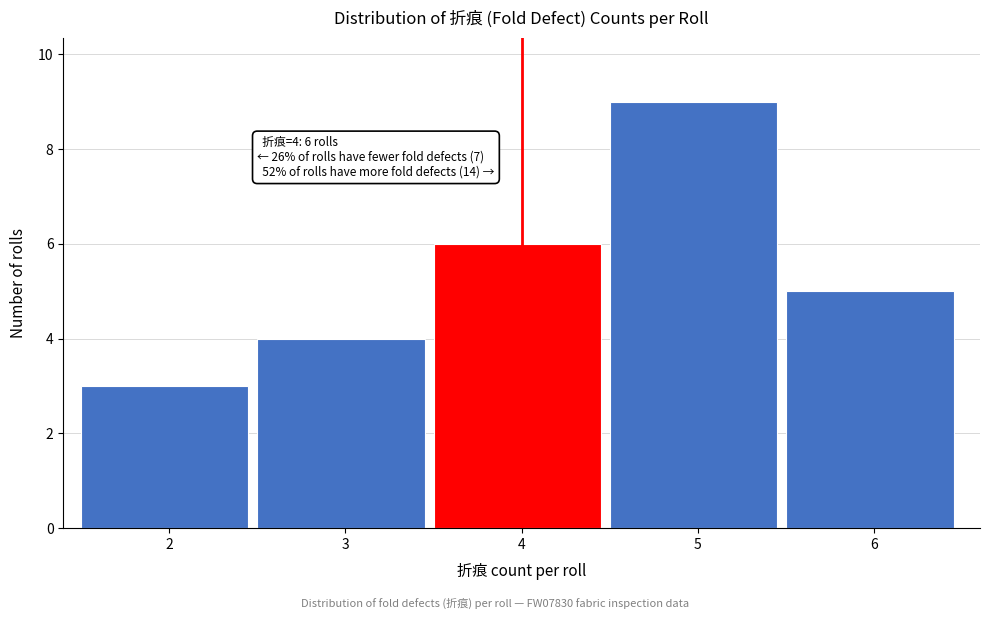

Reading left to right, list all the values displayed in this chart.

3	4	6	9	5